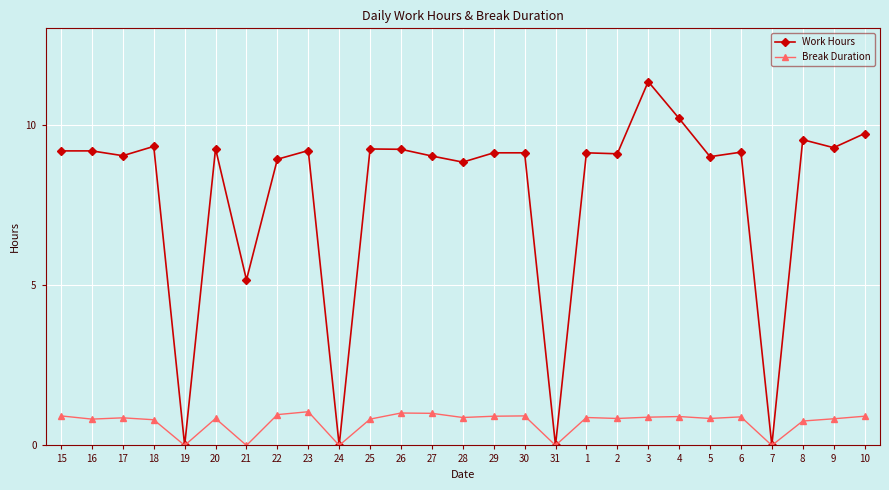

What position from the left is 10?

27